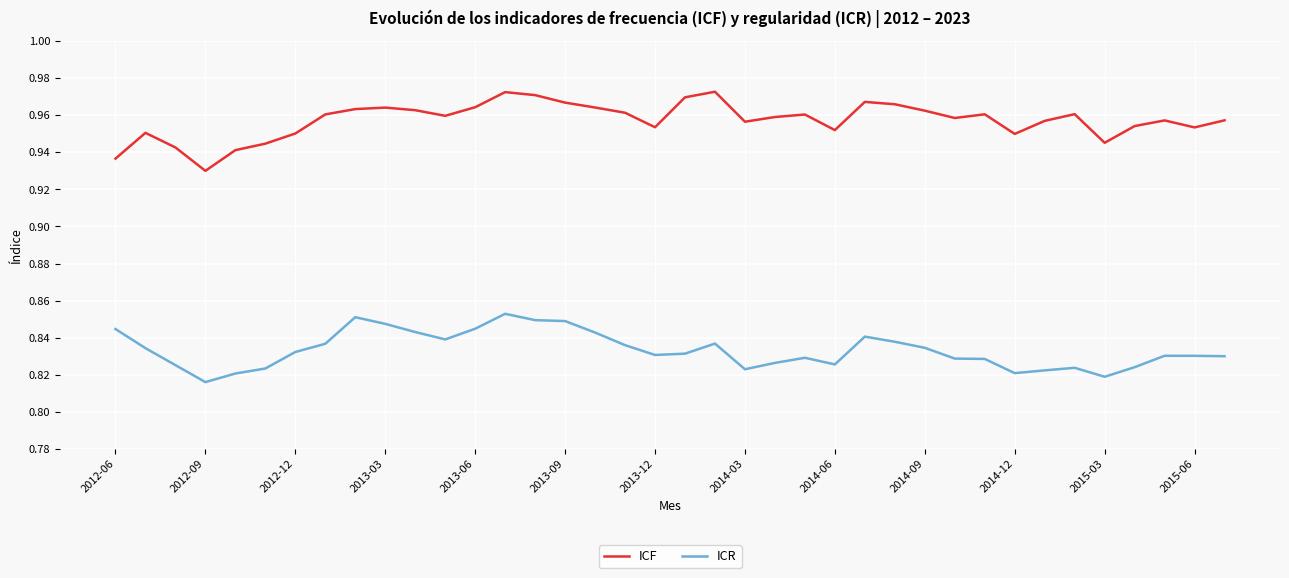

True or false: ICR and ICF cross at least once.

False